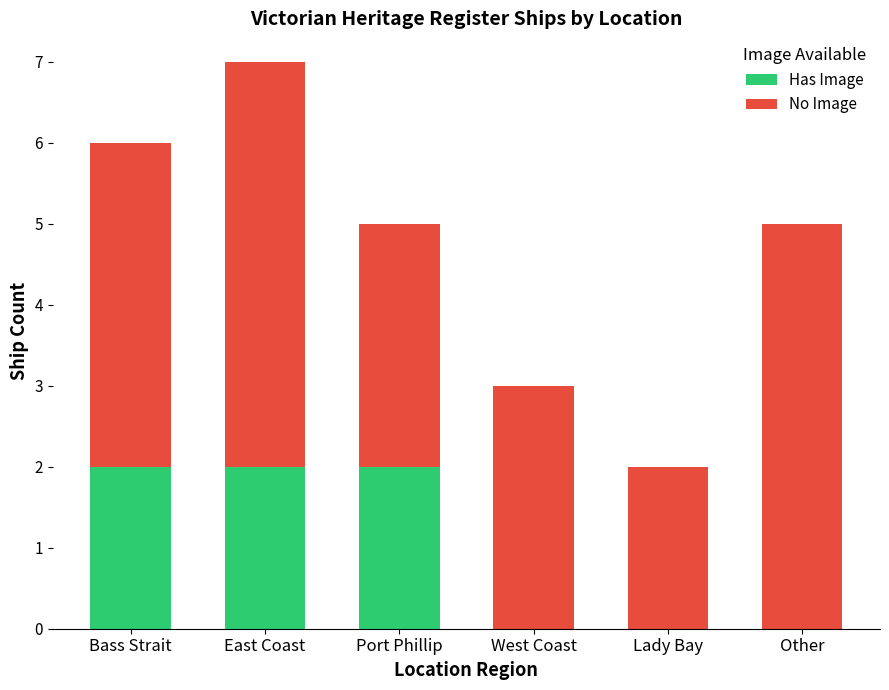

At which category is the sum across all series the highest?

East Coast